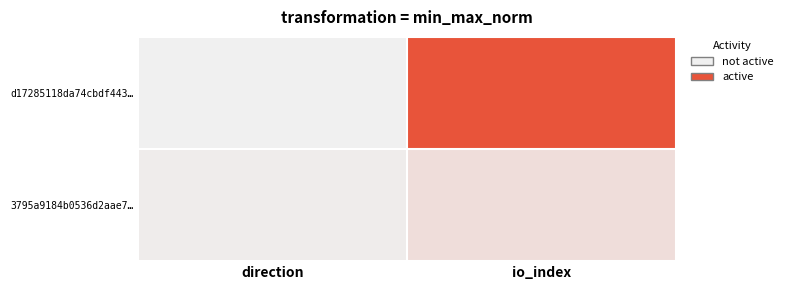

How many categories are shown in the chart?

2